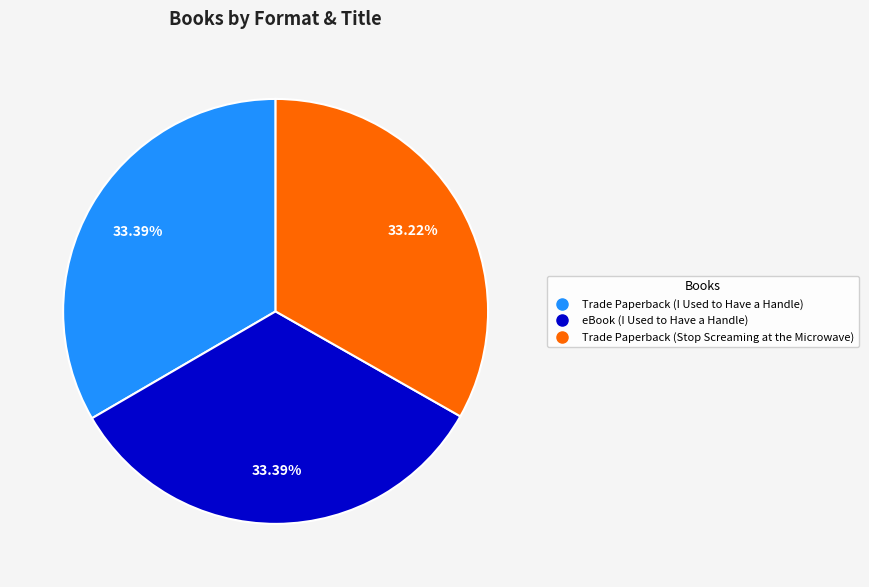

Is there any slice that represents more than half of the pie?

No